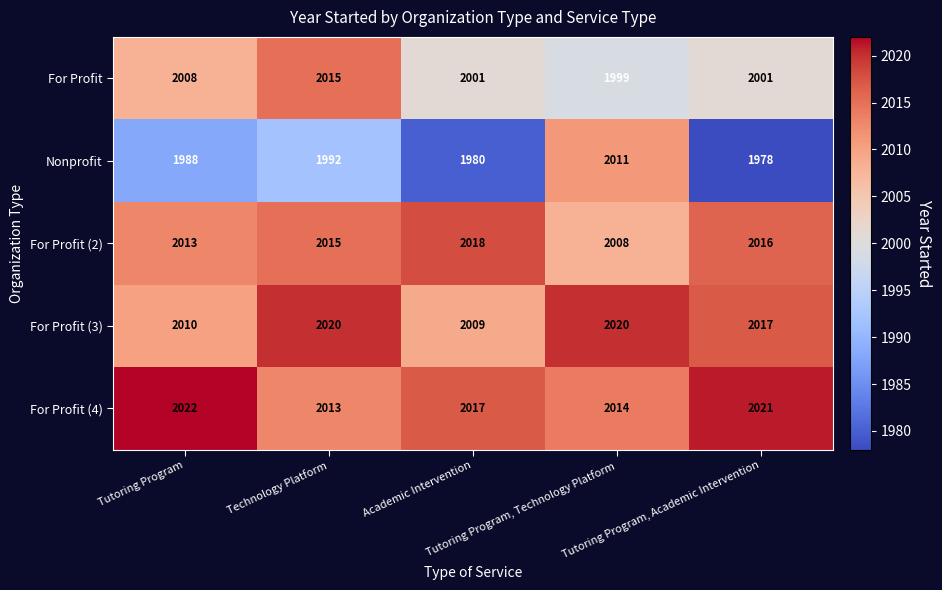

How many categories are shown in the chart?

5